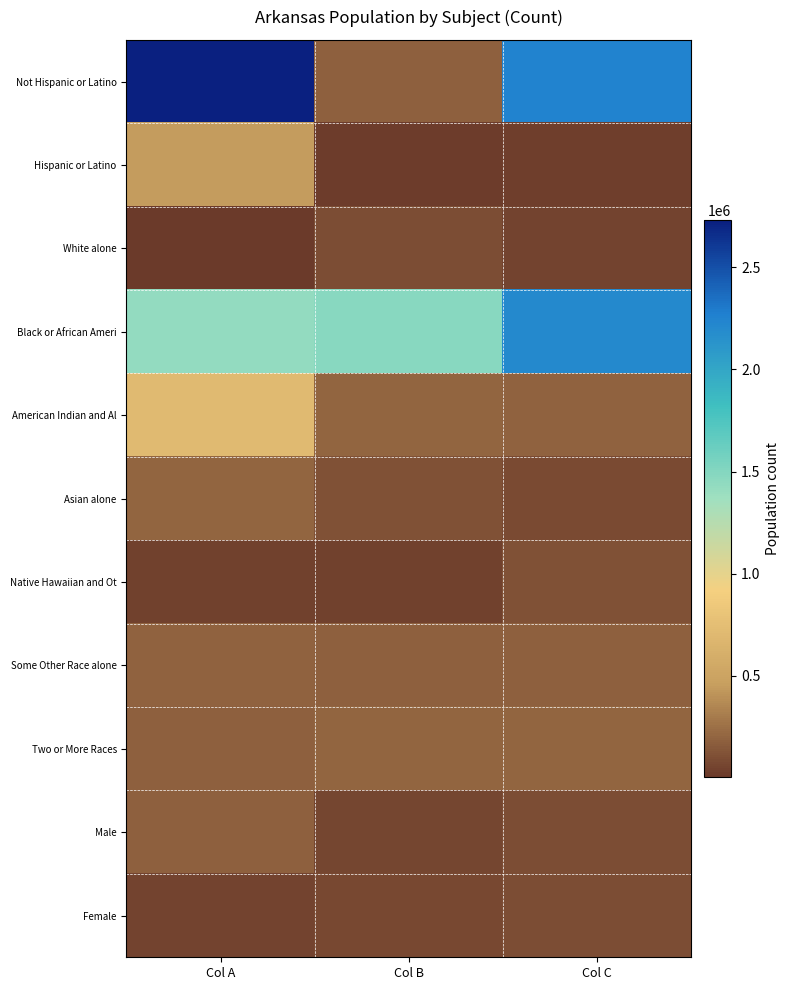

Reading left to right, what are all the values shown in this chart?

Not Hispanic or Latino: Col A=2729868	Col B=186050	Col C=2245229
Hispanic or Latino: Col A=449895	Col B=22248	Col C=36102
White alone: Col A=5863	Col B=99571	Col C=57010
Black or African Ameri: Col A=1431637	Col B=1484281	Col C=2204443
American Indian and Al: Col A=711475	Col B=197689	Col C=196877
Asian alone: Col A=197559	Col B=119350	Col C=84455
Native Hawaiian and Ot: Col A=42770	Col B=40770	Col C=116110
Some Other Race alone: Col A=192153	Col B=183739	Col C=183614
Two or More Races: Col A=182594	Col B=205544	Col C=201722
Male: Col A=183960	Col B=69489	Col C=97542
Female: Col A=56719	Col B=76648	Col C=101235